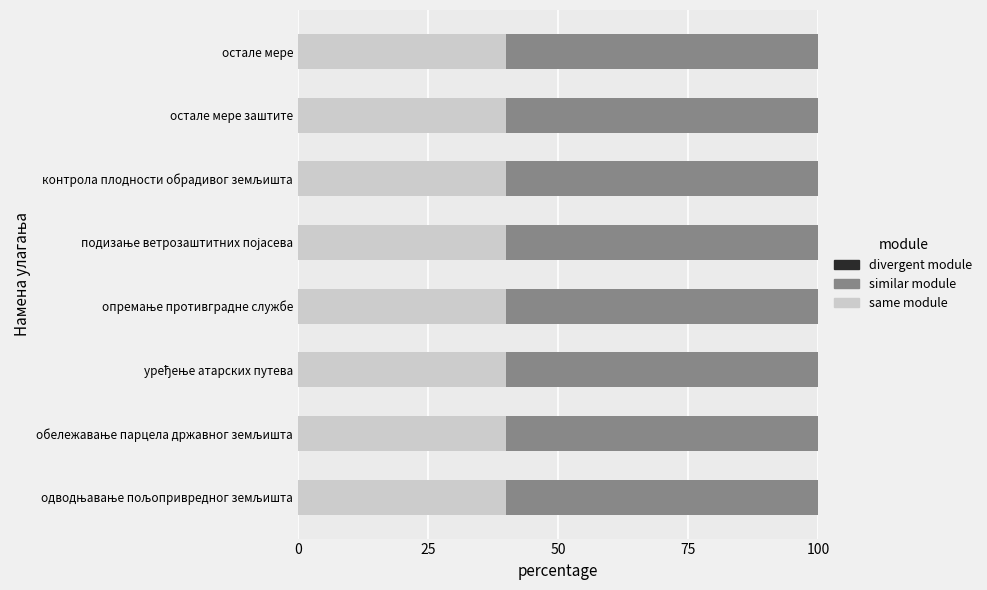

What is the maximum value for same module?

40